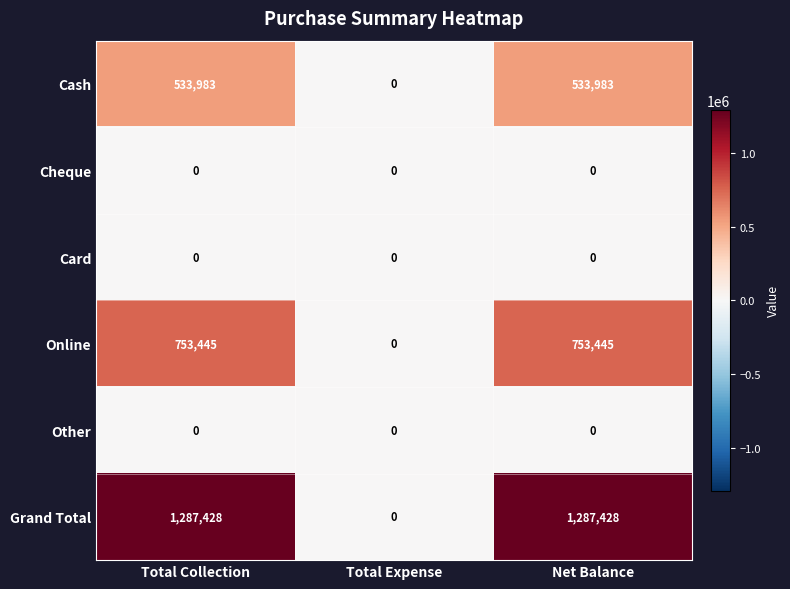

Which series has the largest total across all categories?

Grand Total